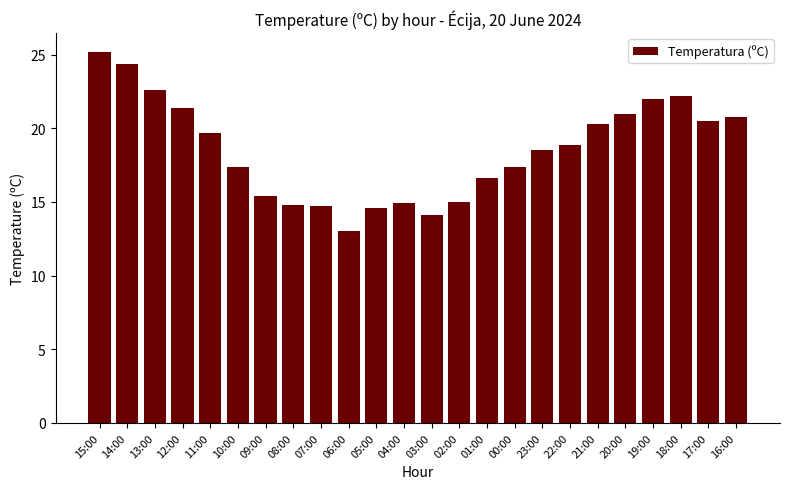

The value at 10:00 is 17.4. True or false?

True